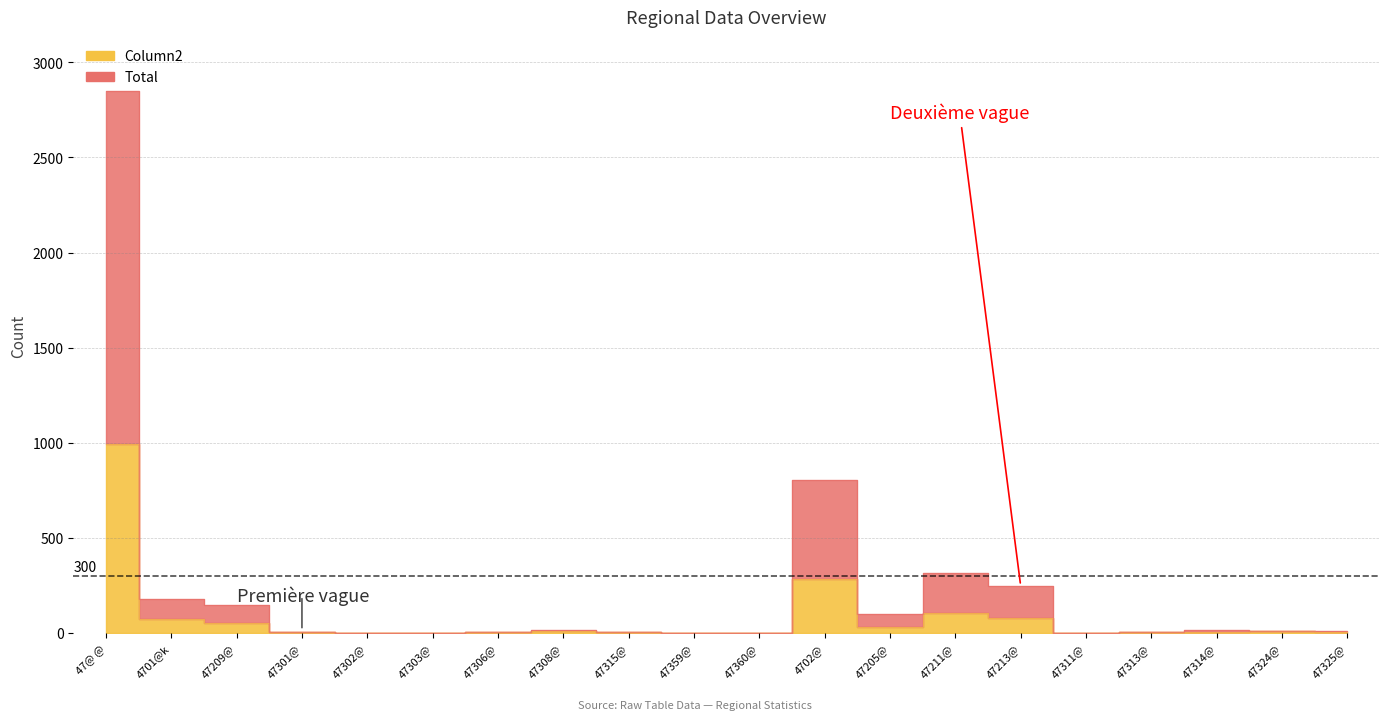

At which category does Column2 reach its first local peak?

47308@